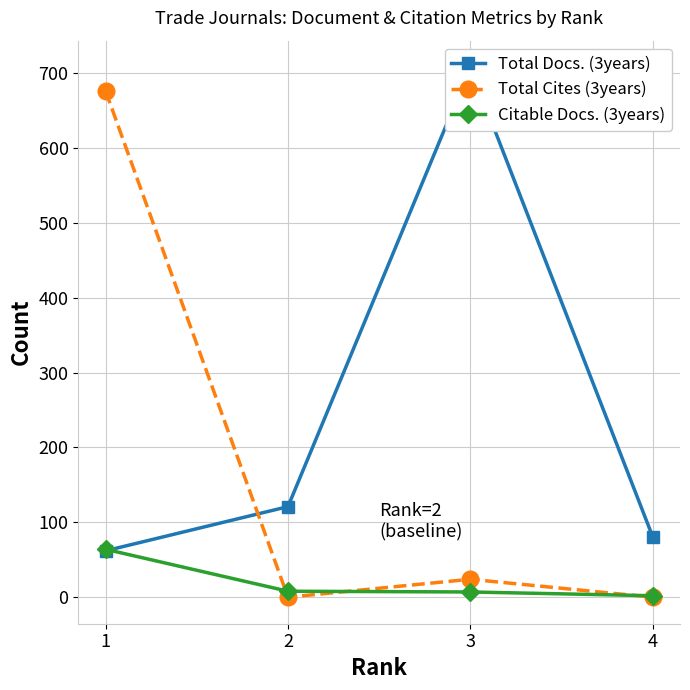

True or false: Total Docs. (3years) has more than 1 interior local peaks.

False